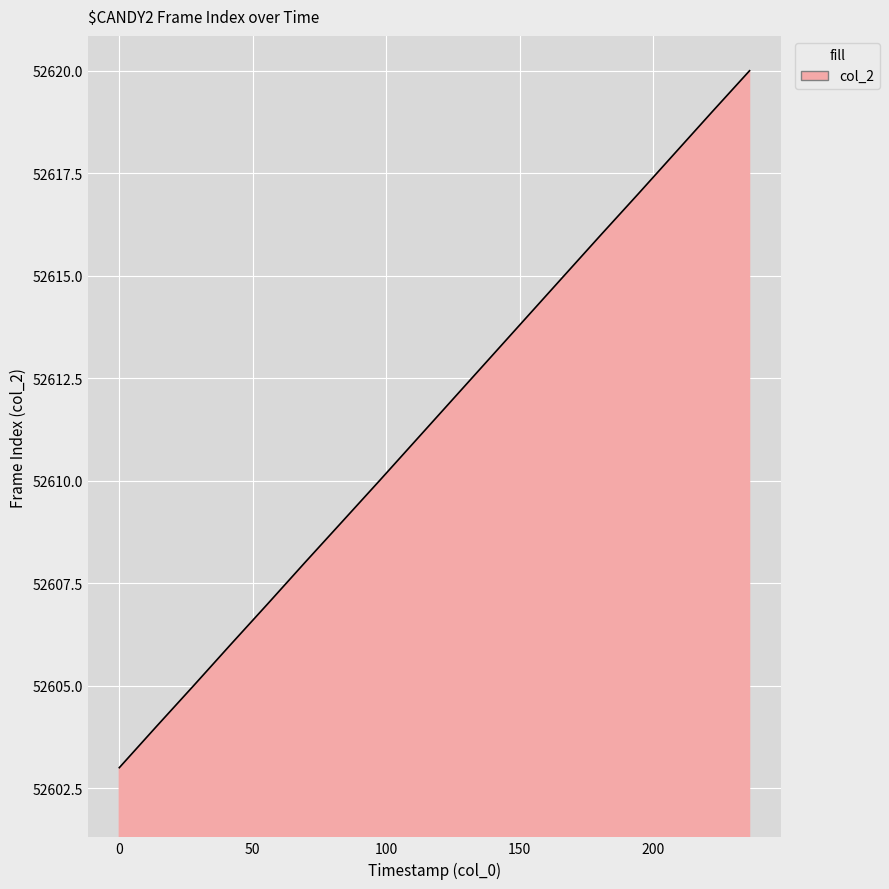

What is the difference between the maximum and minimum values?

17